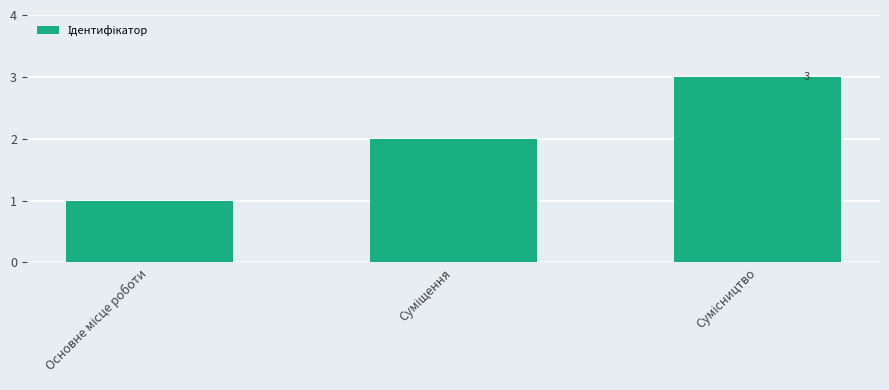

What is the smallest value displayed?

1